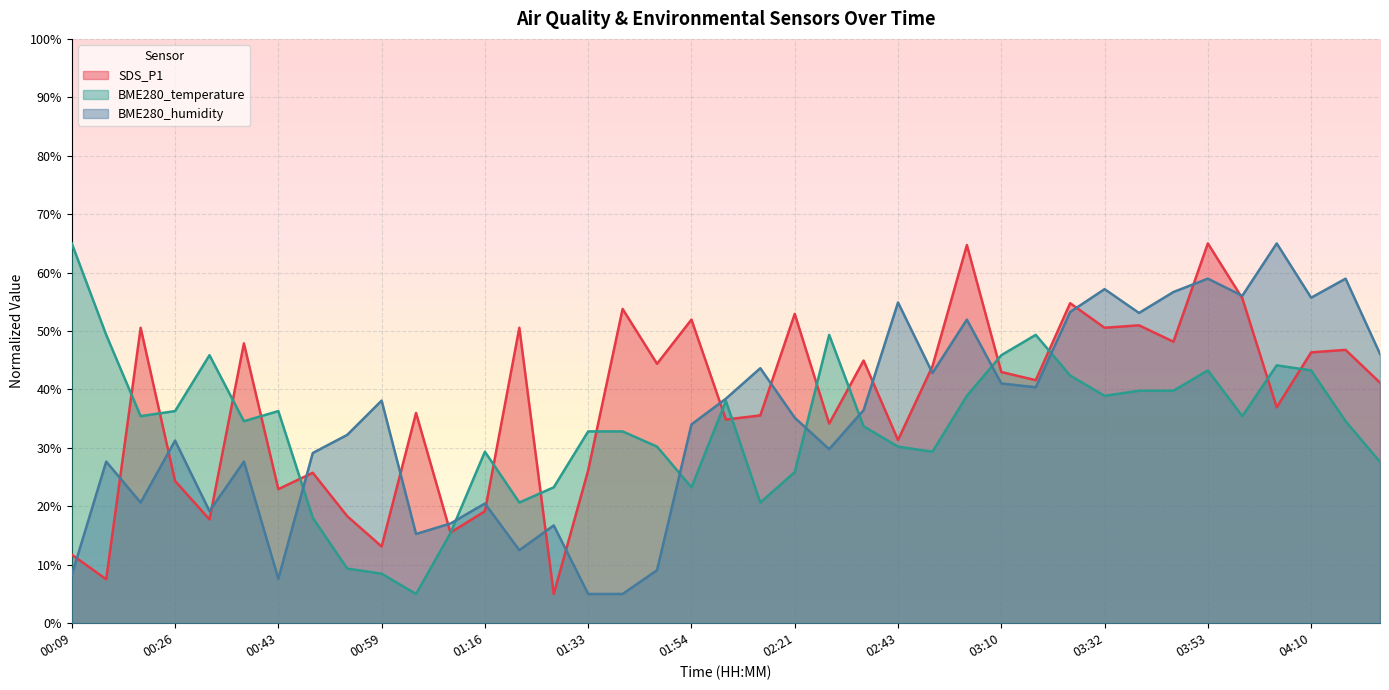

Which category has the lowest value across all series?

01:27